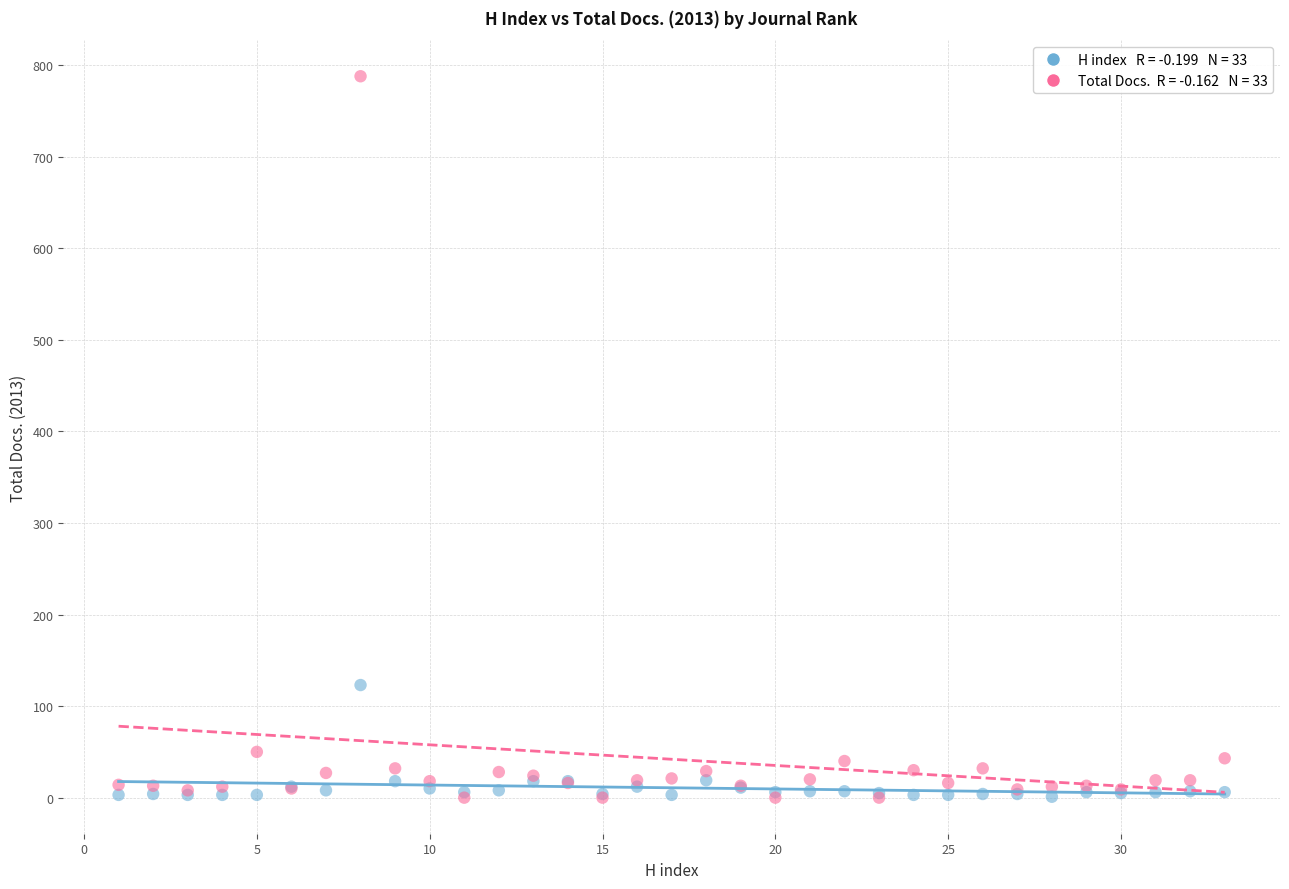

Across all series, what Y value is closest to 394?

123